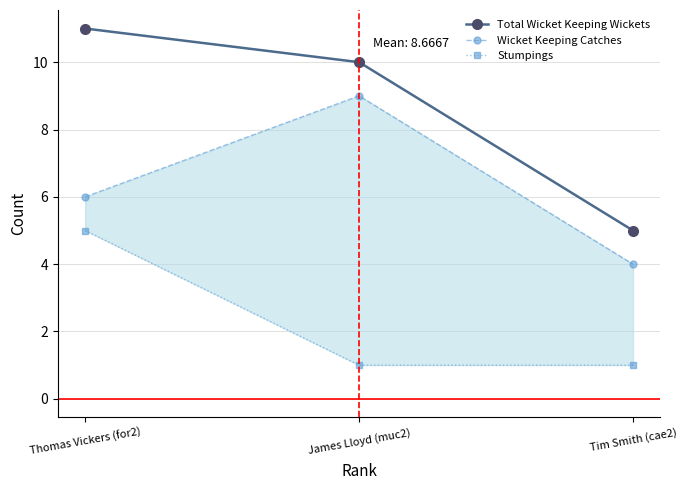

Read the Total Wicket Keeping Wickets value at Thomas Vickers (for2).

11